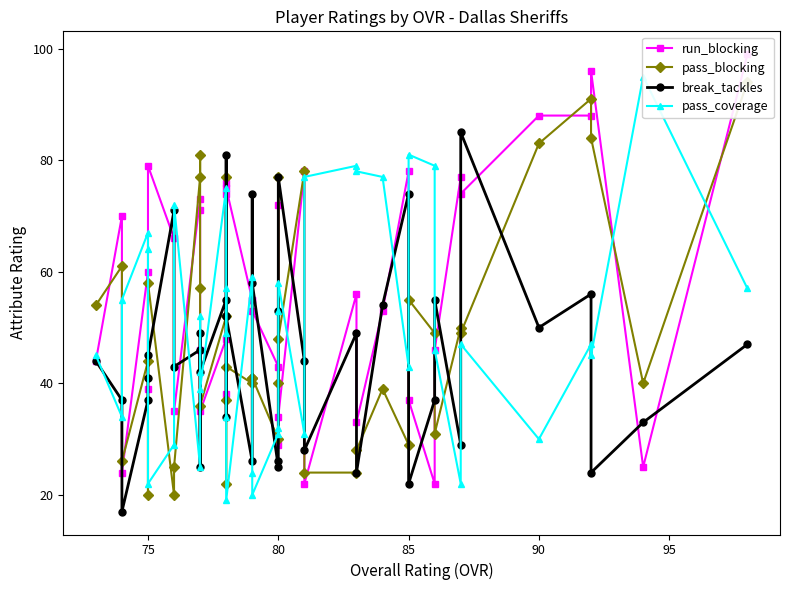

How many interior local valleys does the run_blocking series have?

13